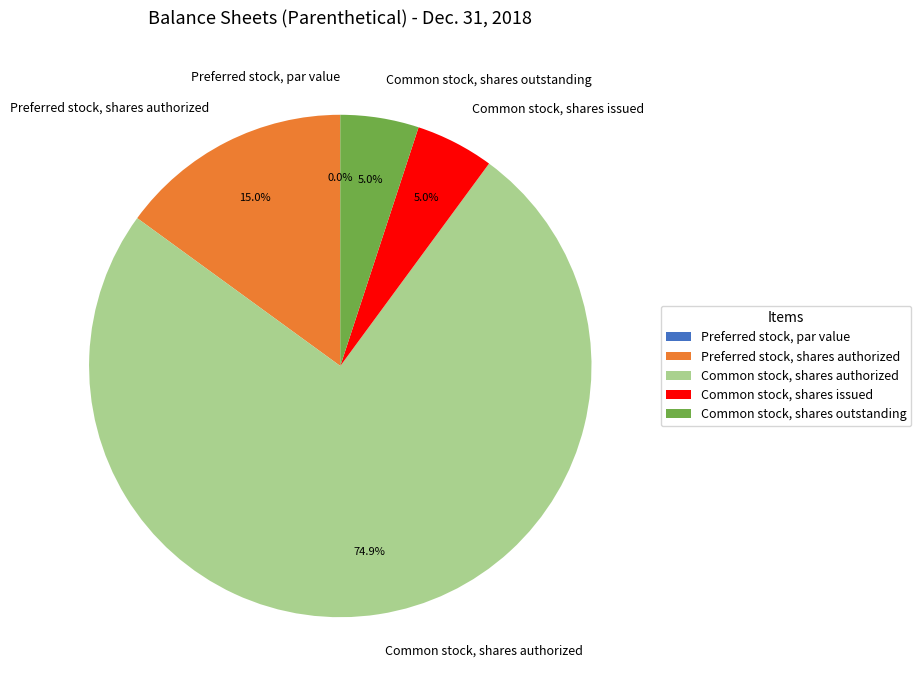

Combined, what portion of the pie is Preferred stock, shares authorized and Preferred stock, par value?

15.0%